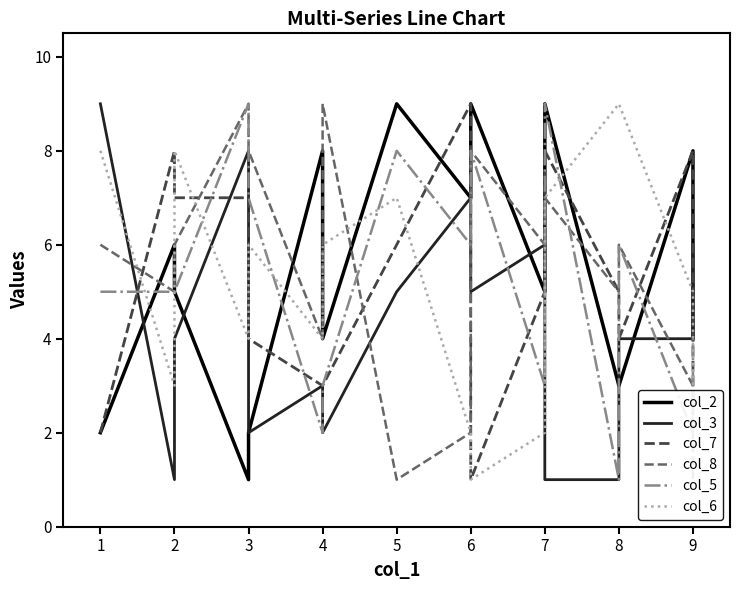

What is the sum of the col_8 values at 2 and 6?

8